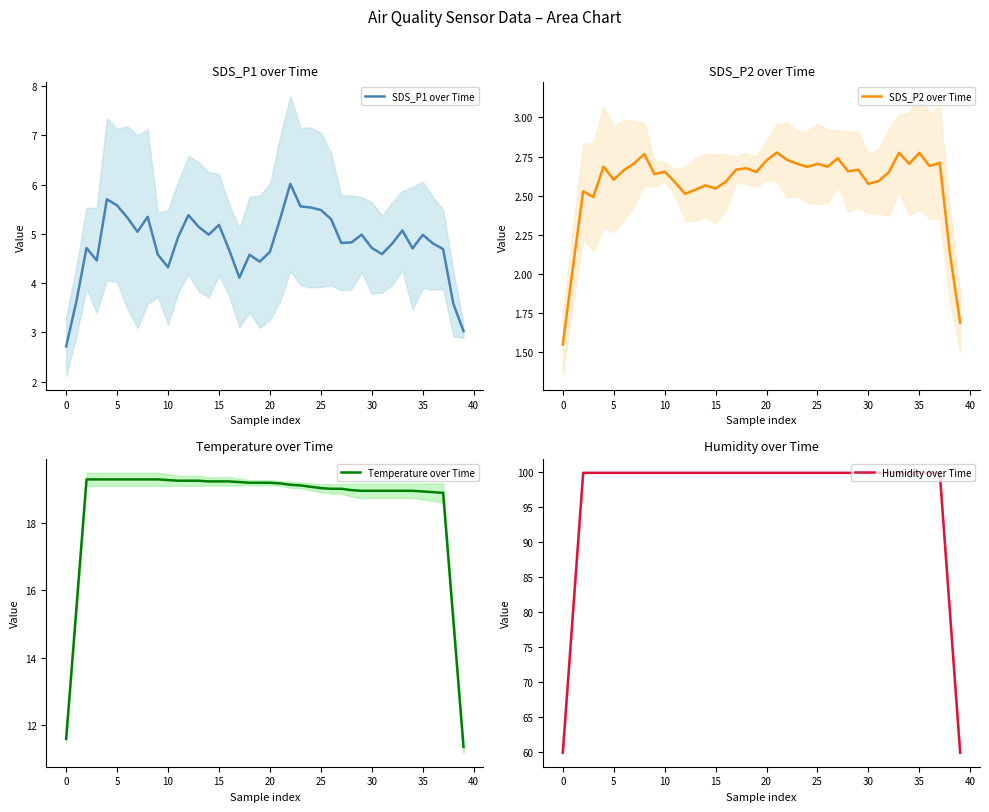

What is the lowest value of the SDS_P1 over Time series?

2.7